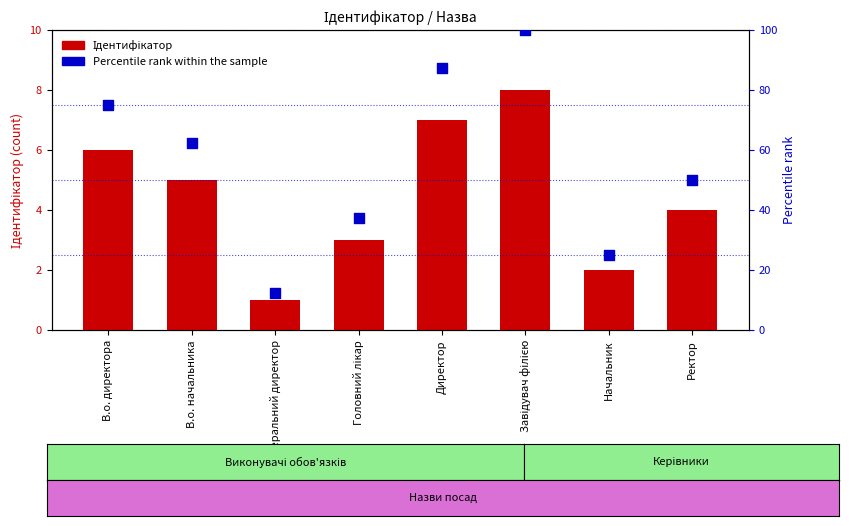

Which series has the widest spread of Y values?

Percentile rank within the sample